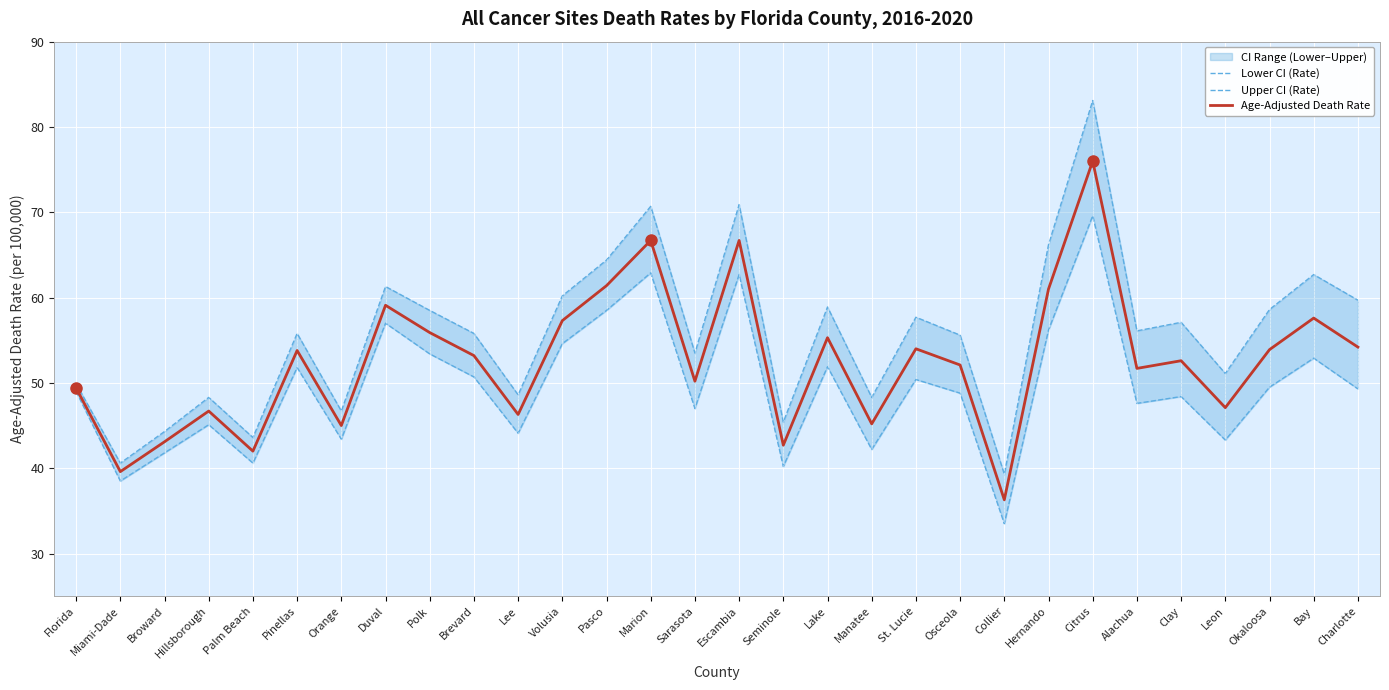

At which category does Age-Adjusted Death Rate reach its first local valley?

Miami-Dade